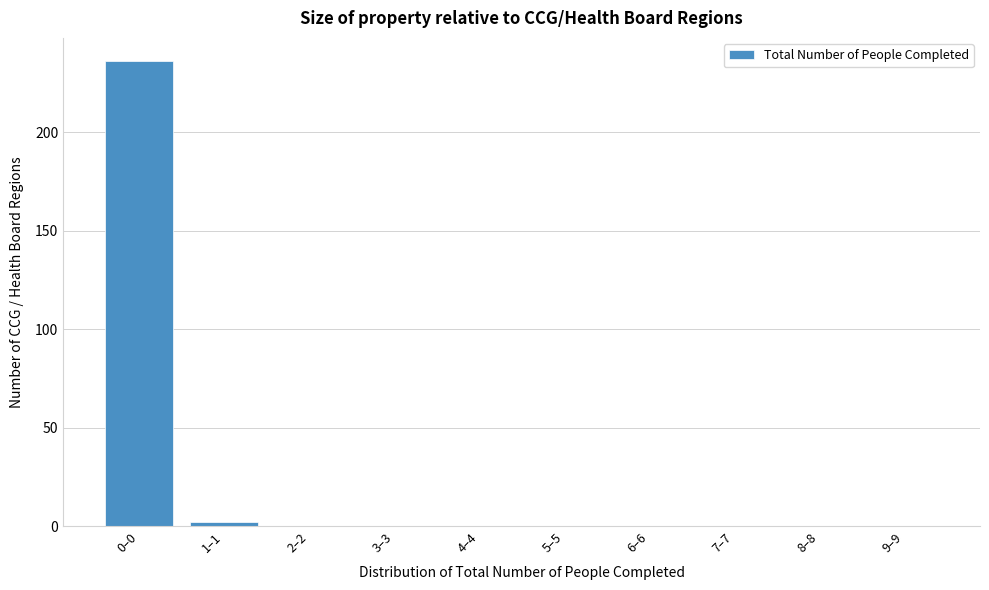

Reading left to right, extract all data points from this chart.

0–0=236	1–1=2	2–2=0	3–3=0	4–4=0	5–5=0	6–6=0	7–7=0	8–8=0	9–9=0